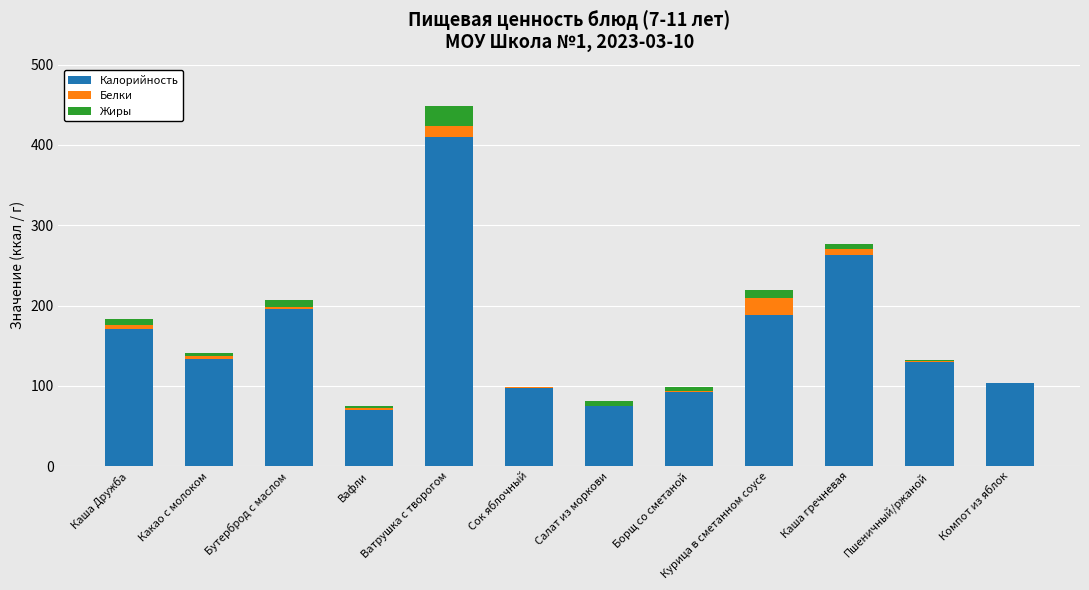

At which category is the sum across all series the highest?

Ватрушка с творогом